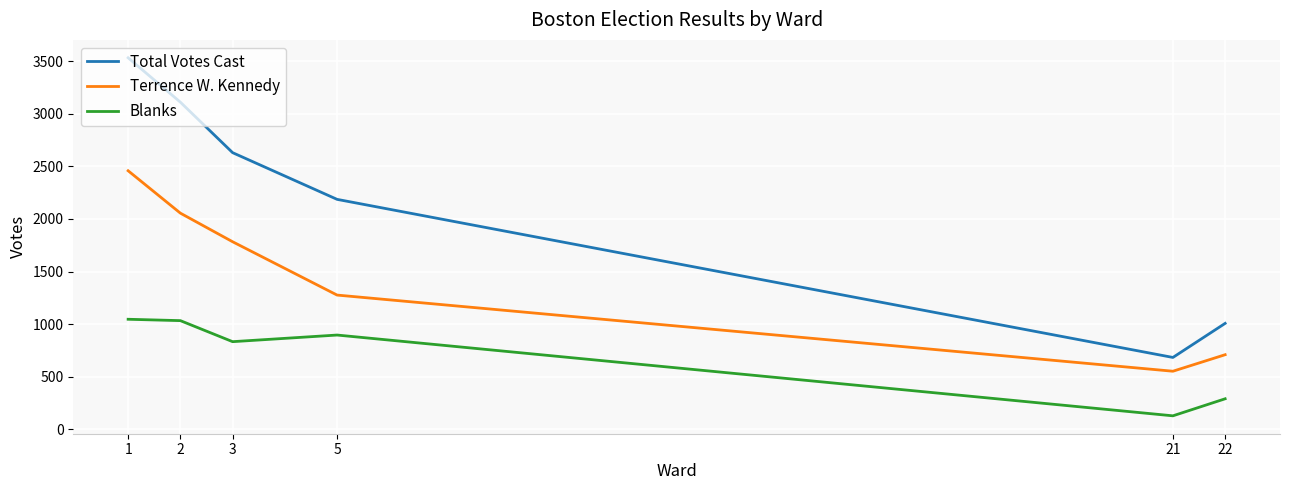

Which series changed the most between 1 and 5?

Total Votes Cast